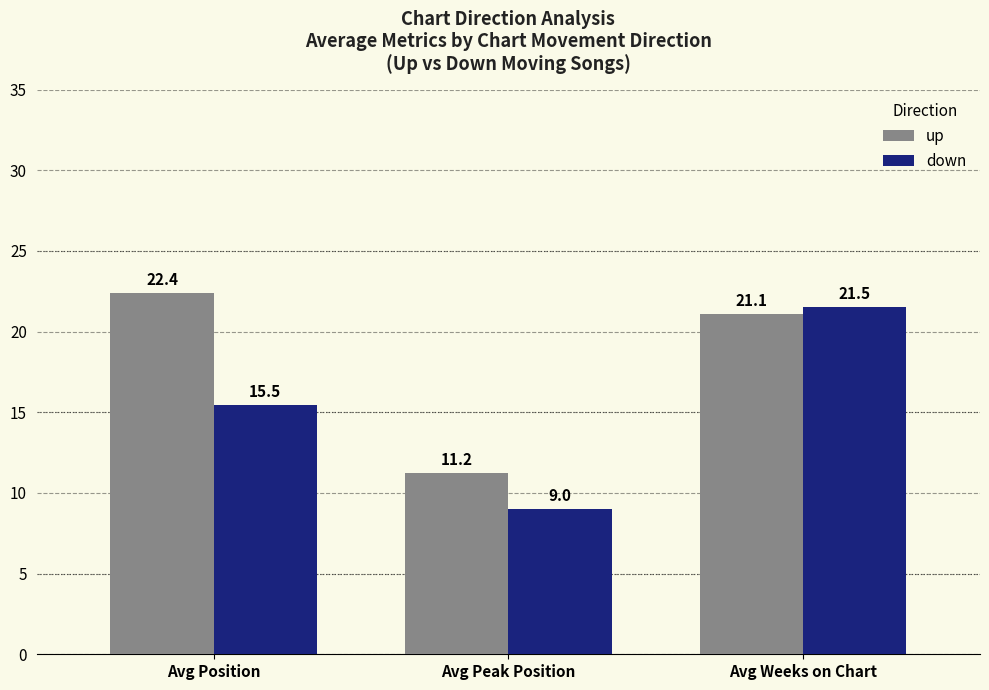

The value of up at Avg Peak Position is 11.2. True or false?

True